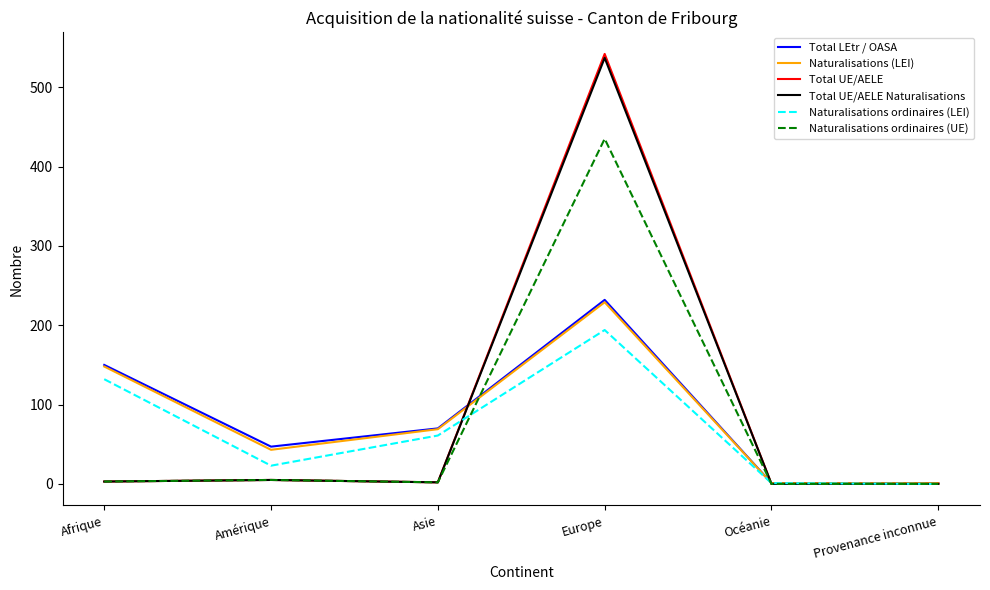

At which label is Total LEtr / OASA closest to 116?

Afrique